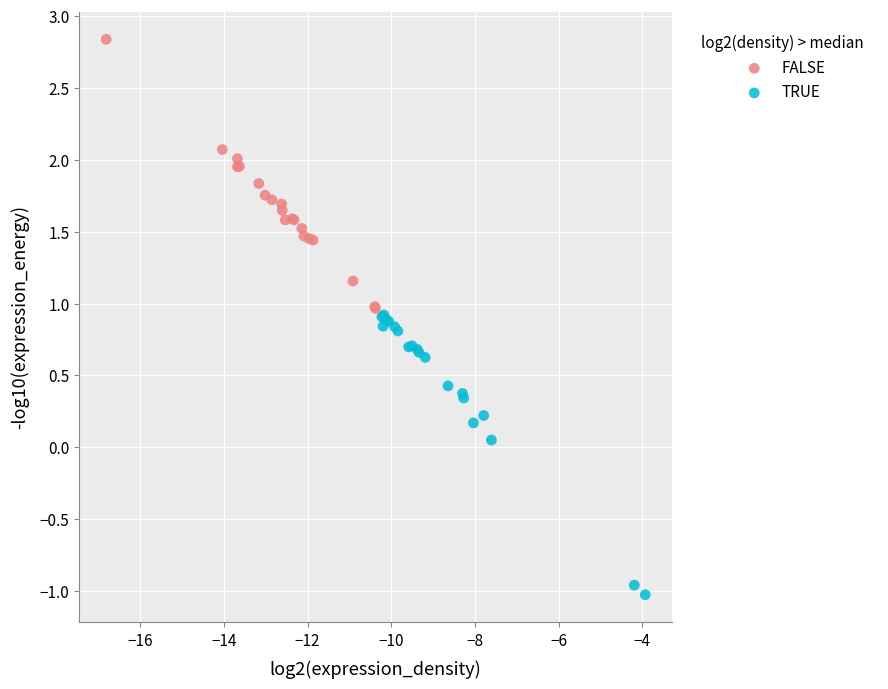

What are all the series names shown in the legend?

FALSE, TRUE